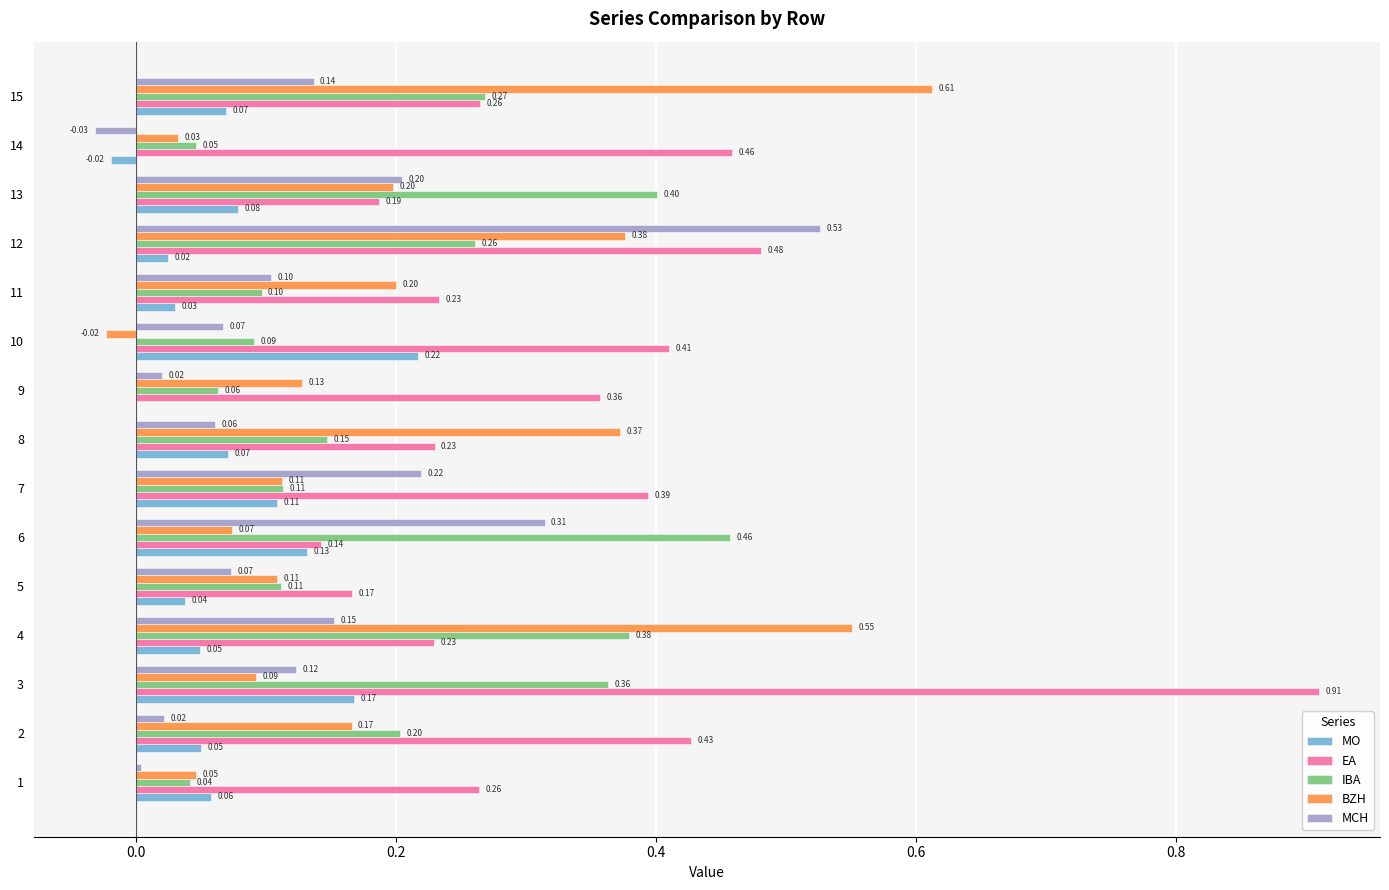

At which category is the sum across all series the highest?

12